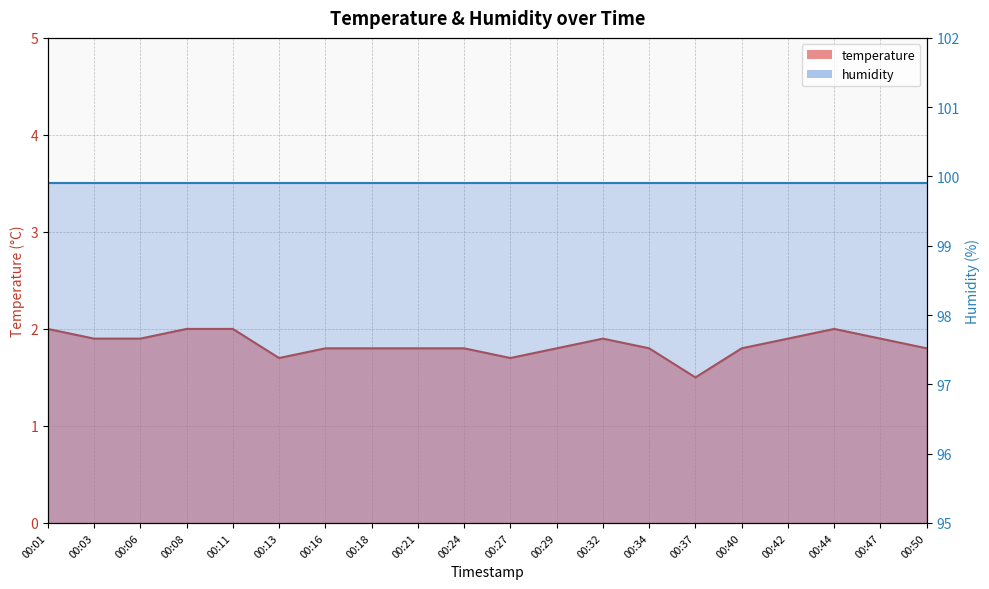

Reading left to right, extract all data points from this chart.

00:01=2.0	00:03=1.9	00:06=1.9	00:08=2.0	00:11=2.0	00:13=1.7	00:16=1.8	00:18=1.8	00:21=1.8	00:24=1.8	00:27=1.7	00:29=1.8	00:32=1.9	00:34=1.8	00:37=1.5	00:40=1.8	00:42=1.9	00:44=2.0	00:47=1.9	00:50=1.8